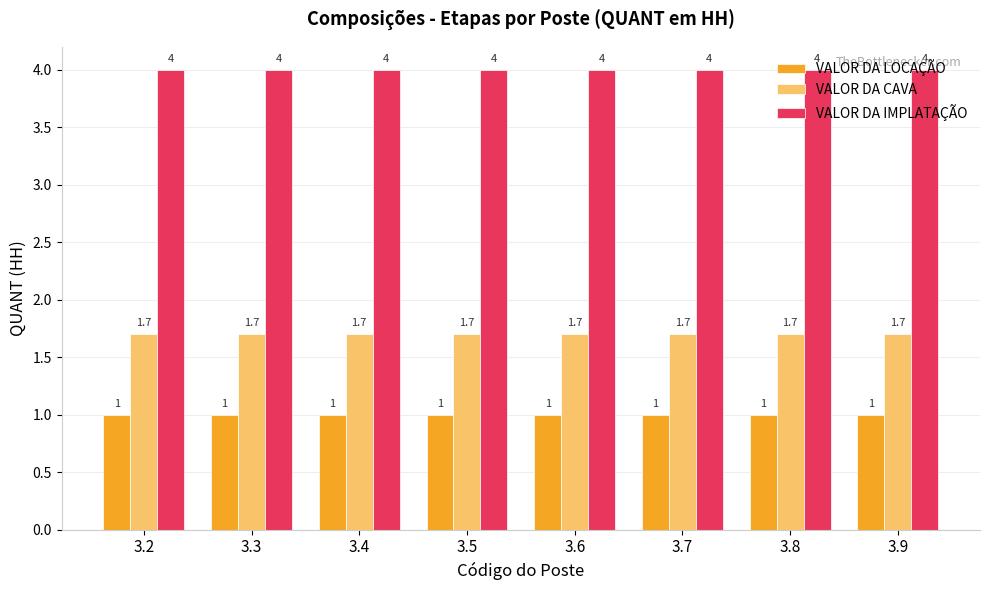

How many distinct data groups are displayed?

3